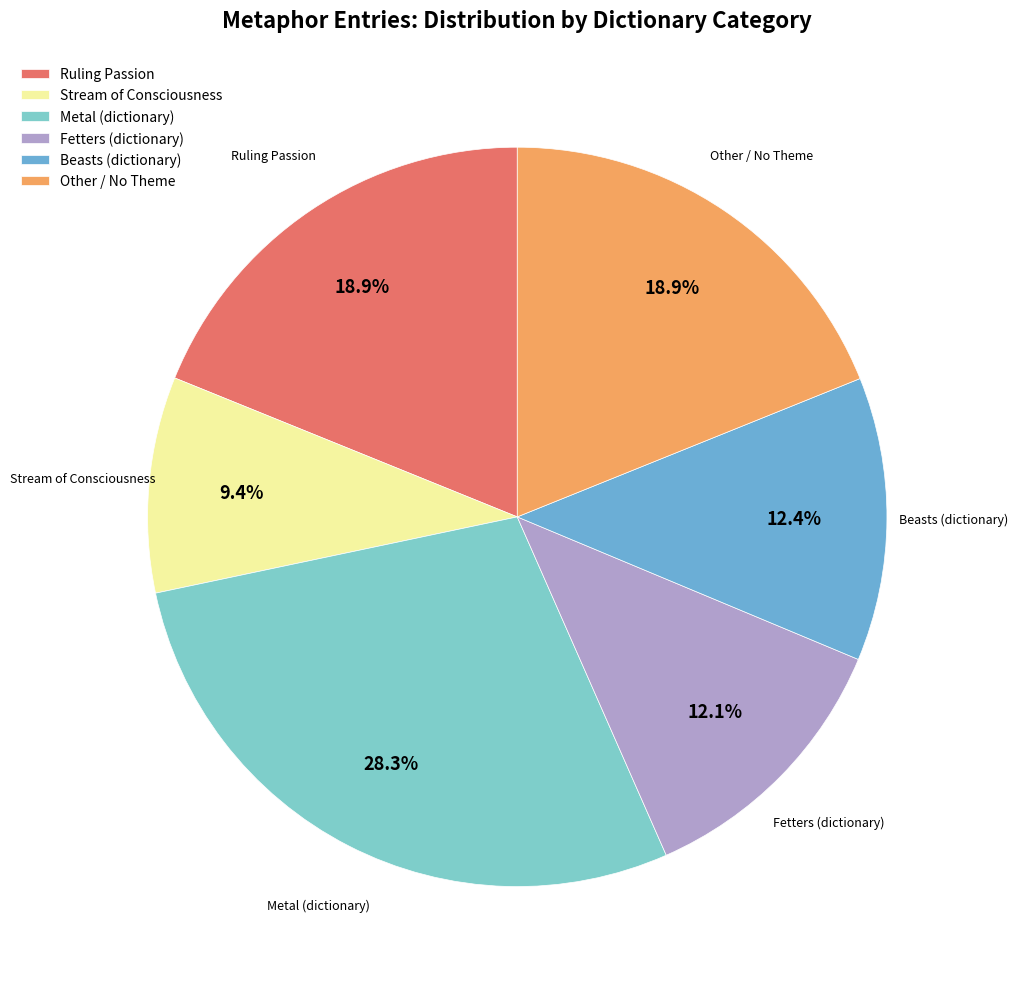

Which category has the biggest portion of the pie?

Metal (dictionary)